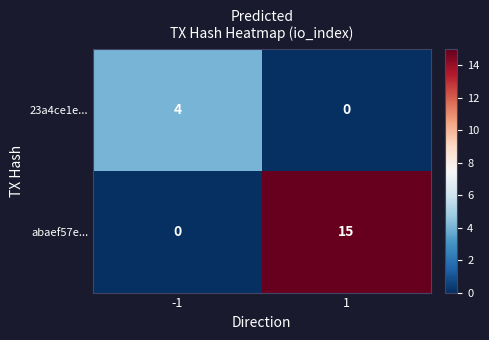

Rank the series at 1 from lowest to highest value.

23a4ce1e..., abaef57e...